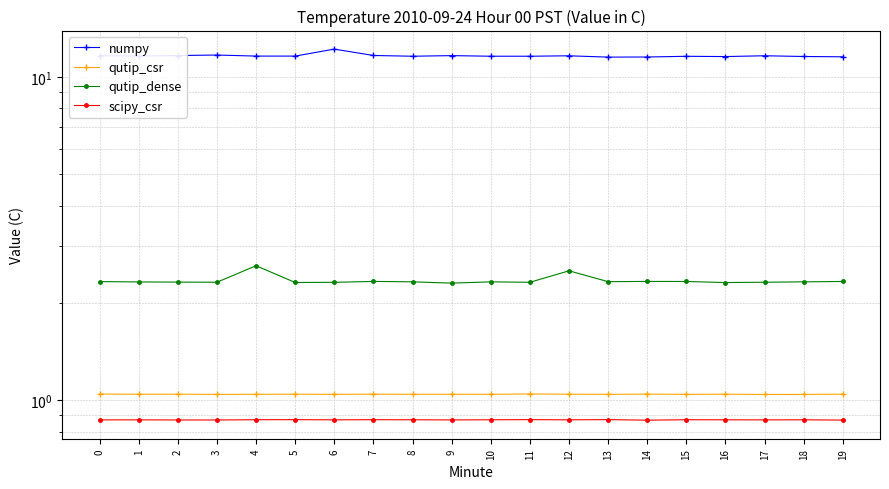

True or false: numpy and scipy_csr intersect in this chart.

False